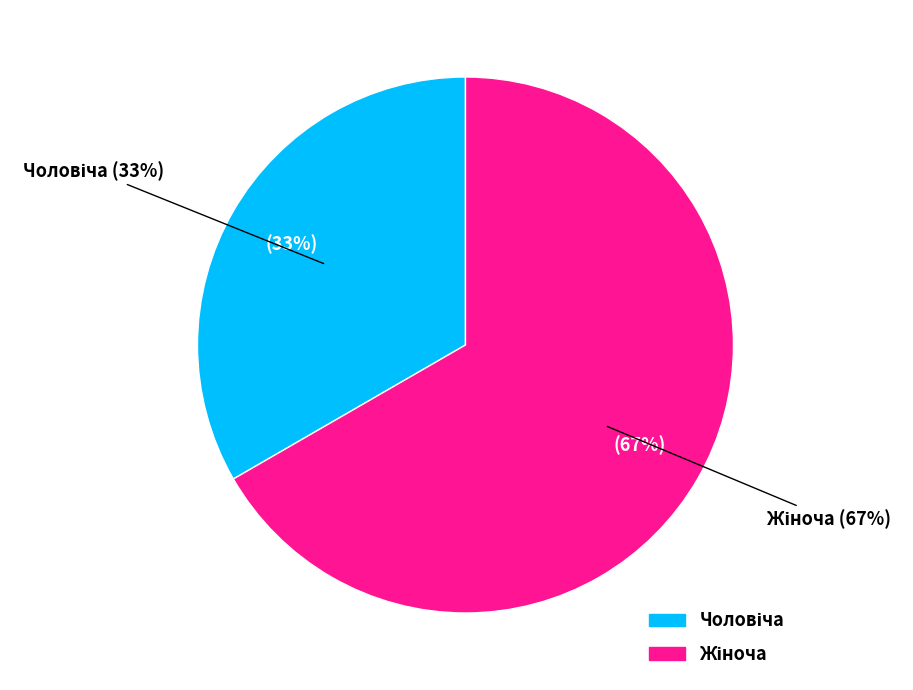

Combined, do Чоловіча and Жіноча account for over 50%?

Yes